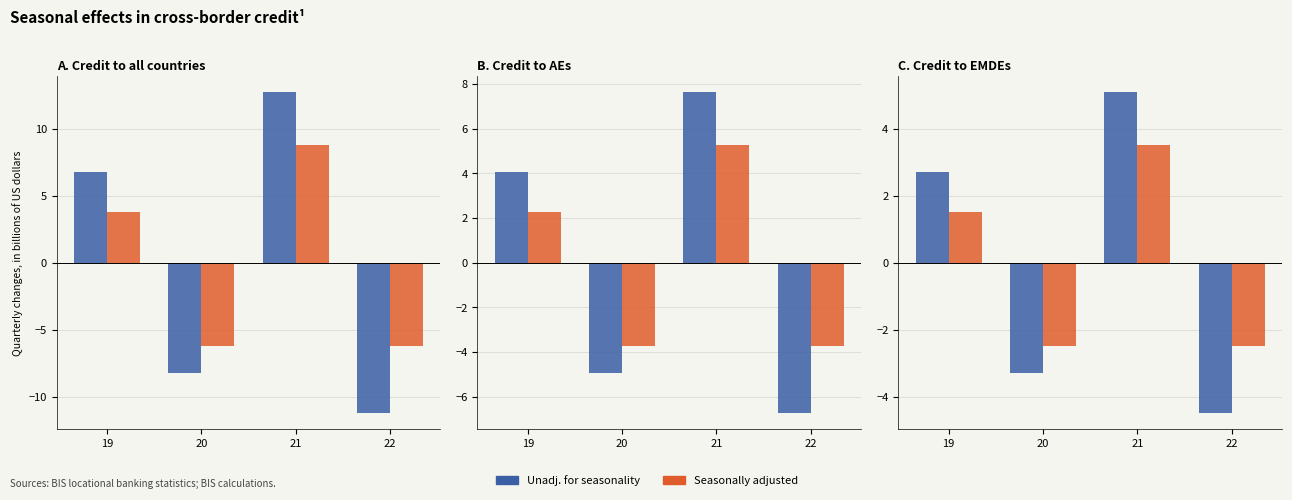

At how many categories does at least one series exceed -3?

4